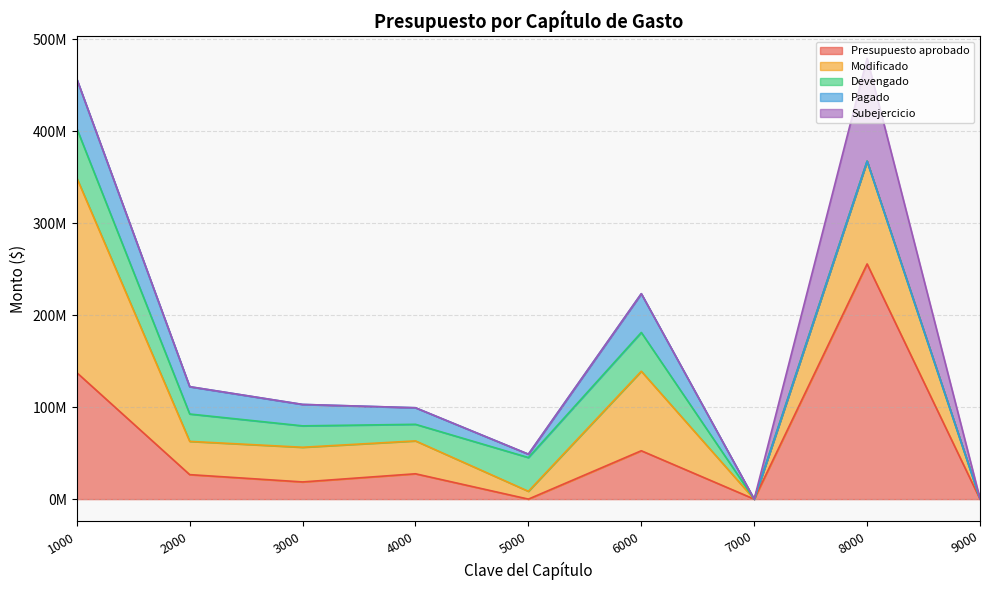

Between which two adjacent categories do Presupuesto aprobado and Devengado first intersect?

1000 and 2000